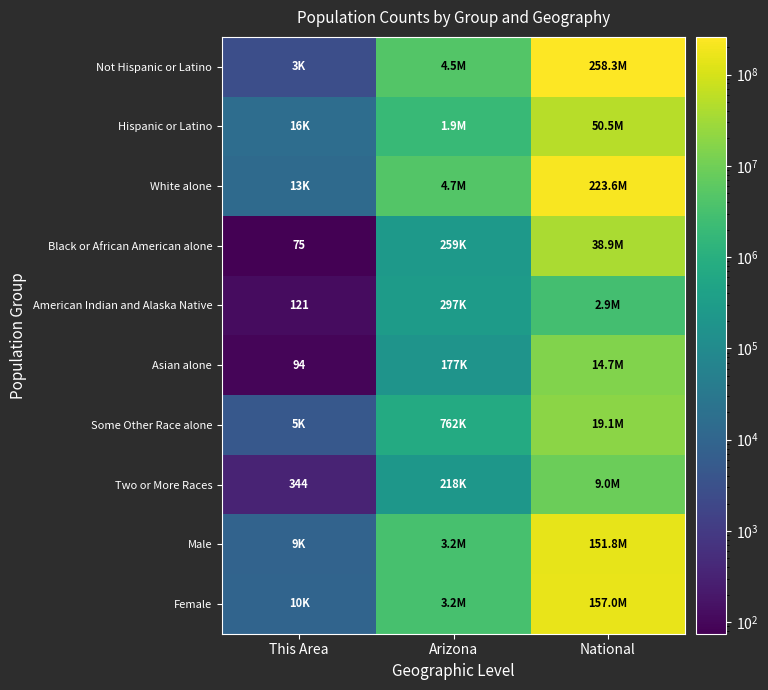

How many categories are shown in the chart?

3